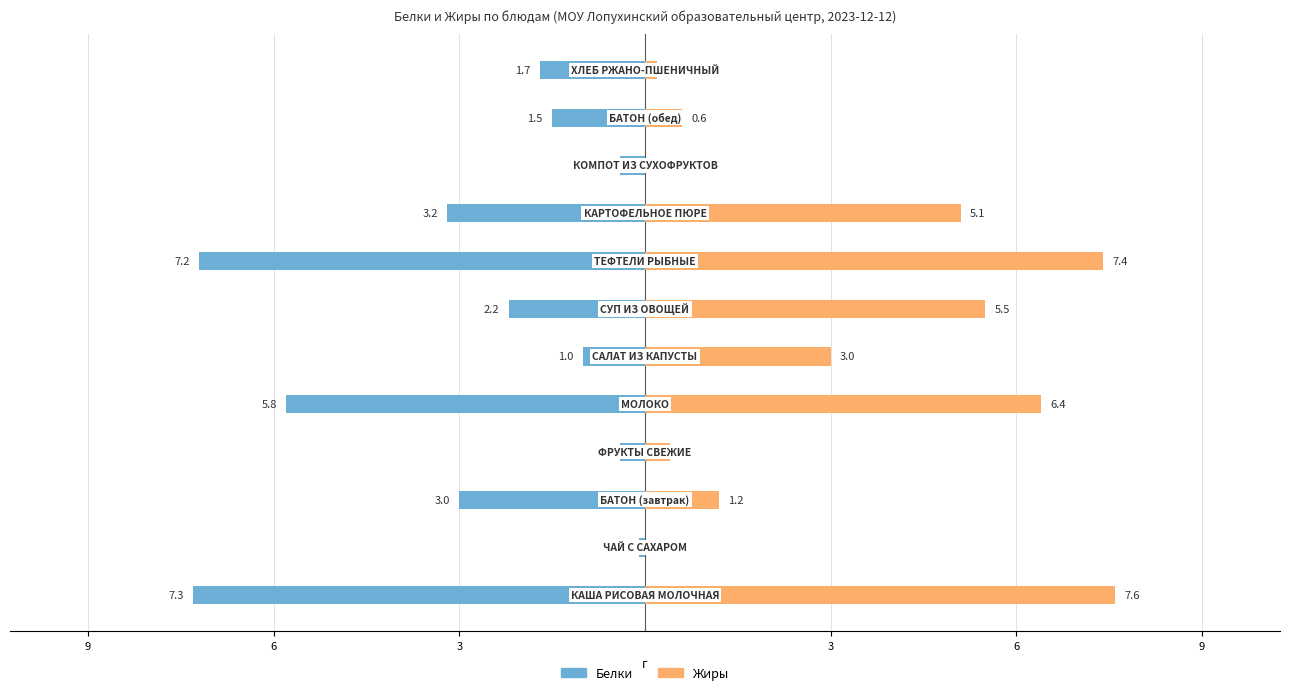

Reading left to right, extract all data points from this chart.

Белки: -7.3	-0.1	-3.0	-0.4	-5.8	-1.0	-2.2	-7.2	-3.2	-0.4	-1.5	-1.7
Жиры: 7.6	0.0	1.2	0.4	6.4	3.0	5.5	7.4	5.1	0.0	0.6	0.2